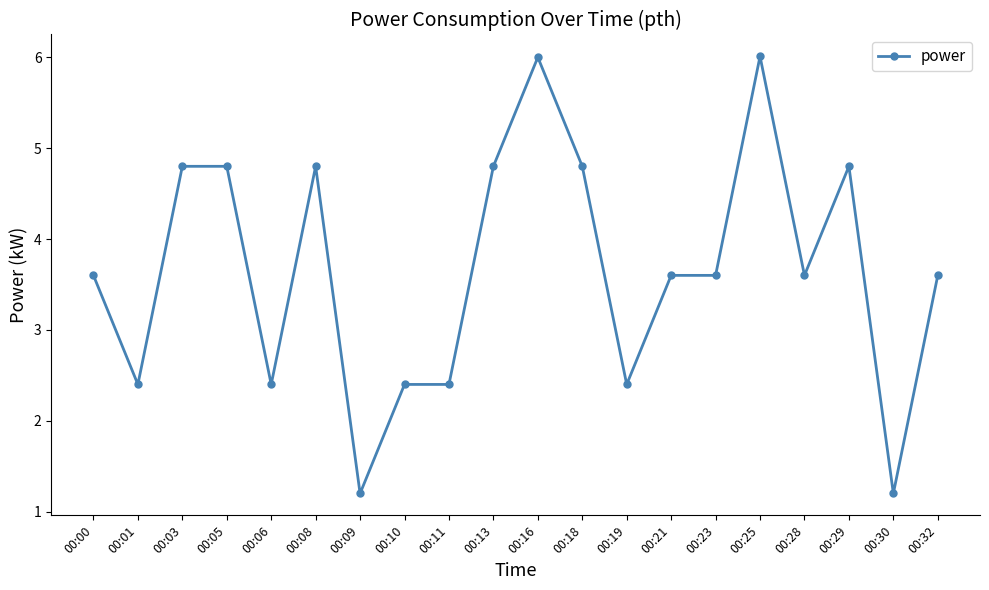

Which has a higher value, 00:00 or 00:29?

00:29